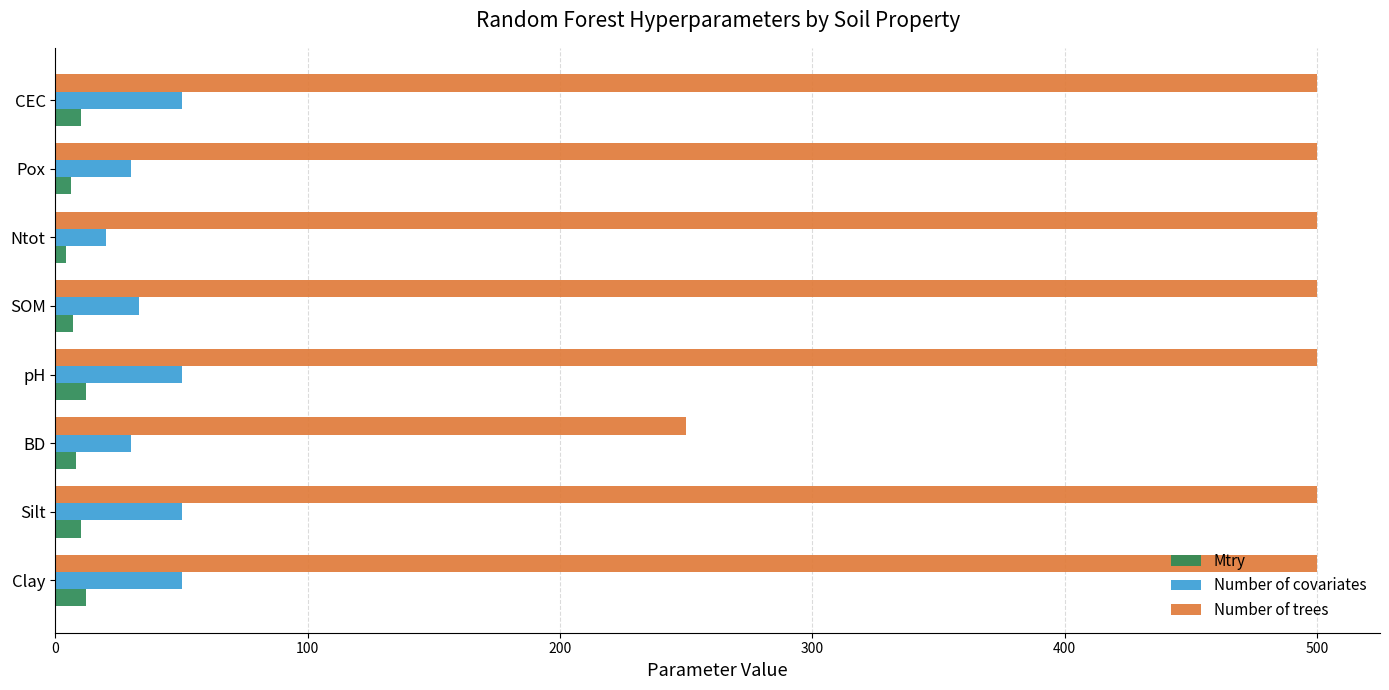

Count the Number of covariates values in the range 30 to 50.

7